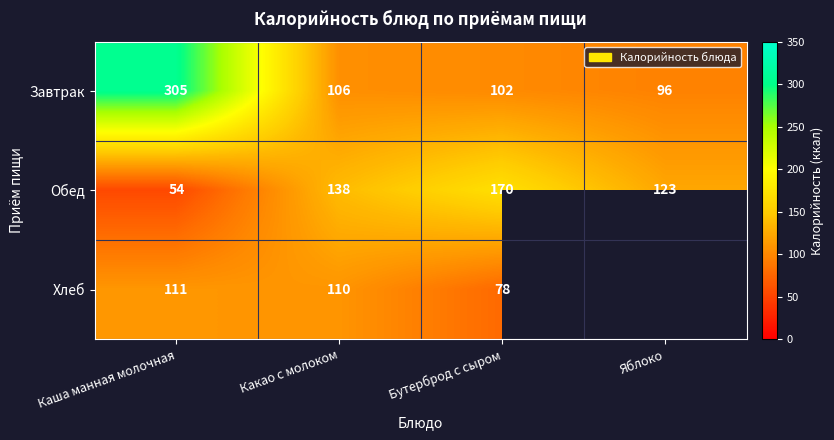

Between Каша манная молочная and Какао с молоком, which series saw the biggest shift?

Завтрак